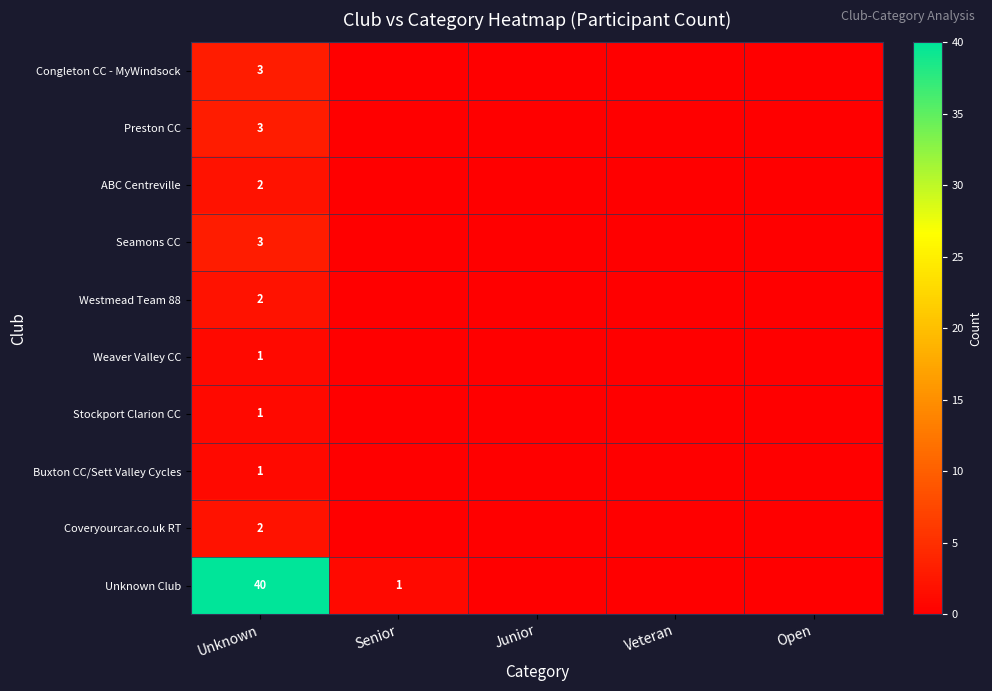

Between Junior and Veteran, which is larger?

Junior